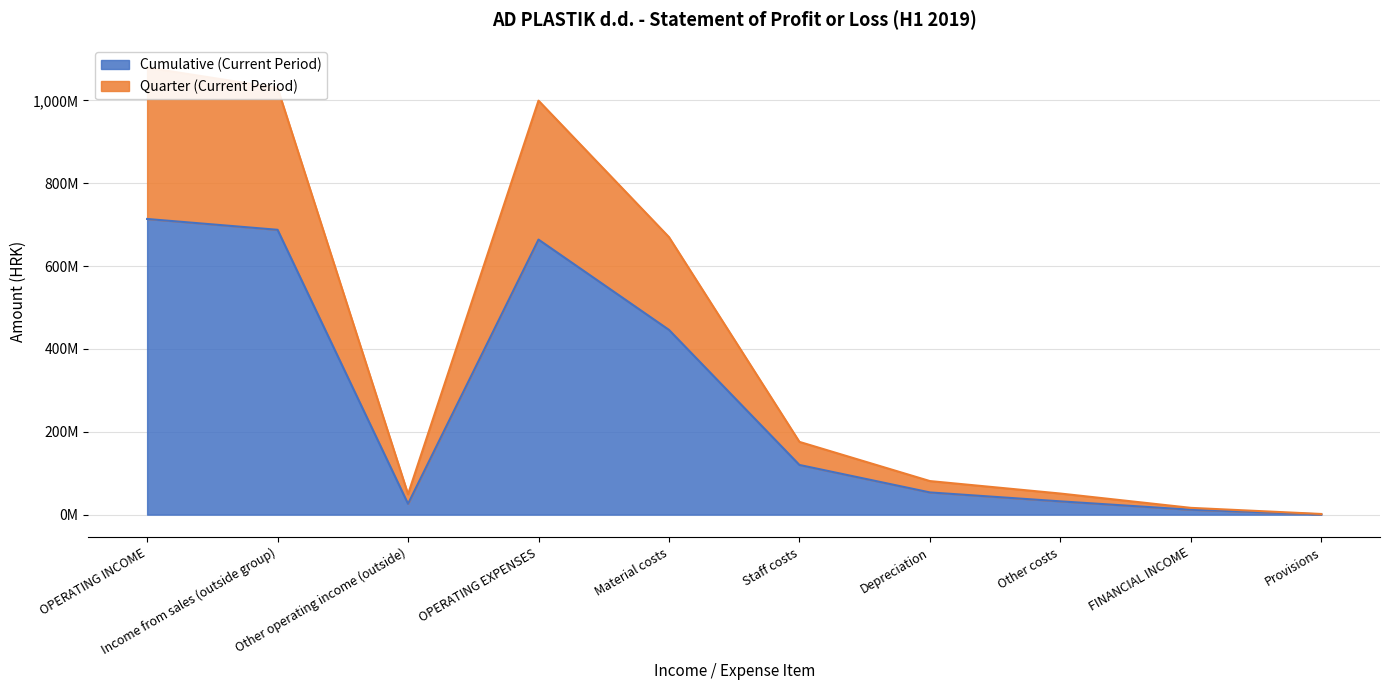

True or false: Cumulative (Current Period) and Quarter (Current Period) cross at least once.

False